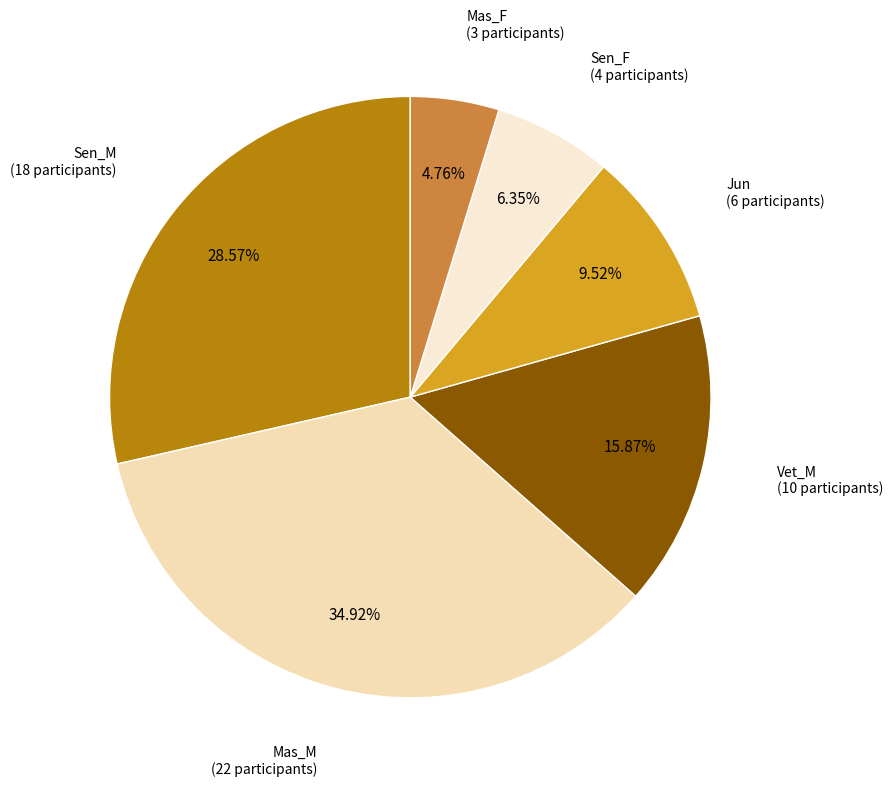

To the nearest percent, what percentage of the pie is Jun?

10%